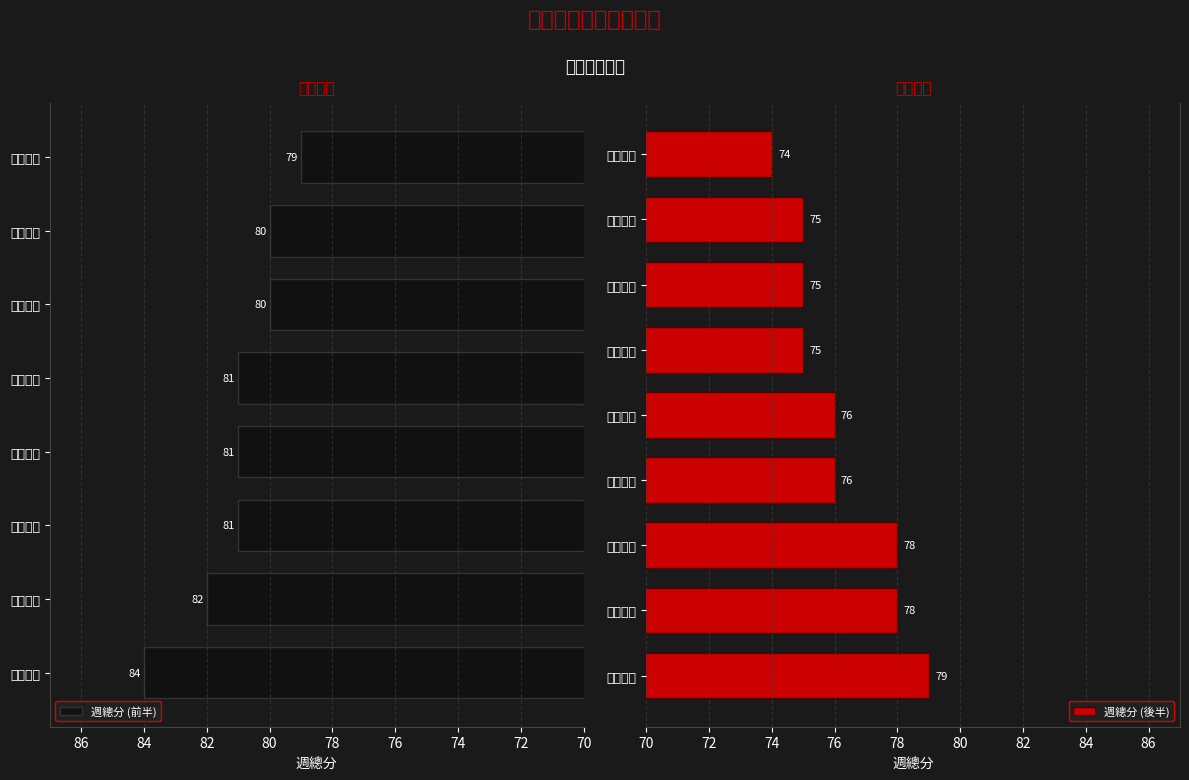

What is the label of the 4th bar from the right?

機械三孝